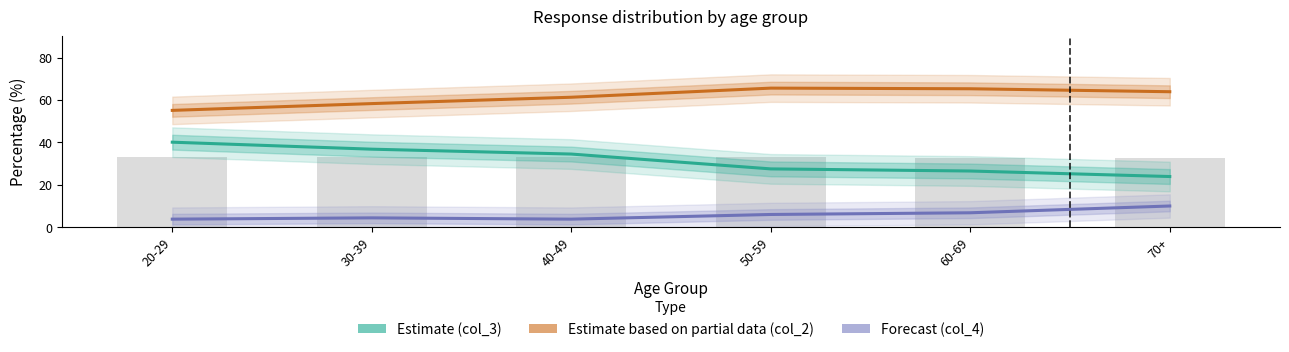

What is the sum of all Estimate (col_3) values?

189.3